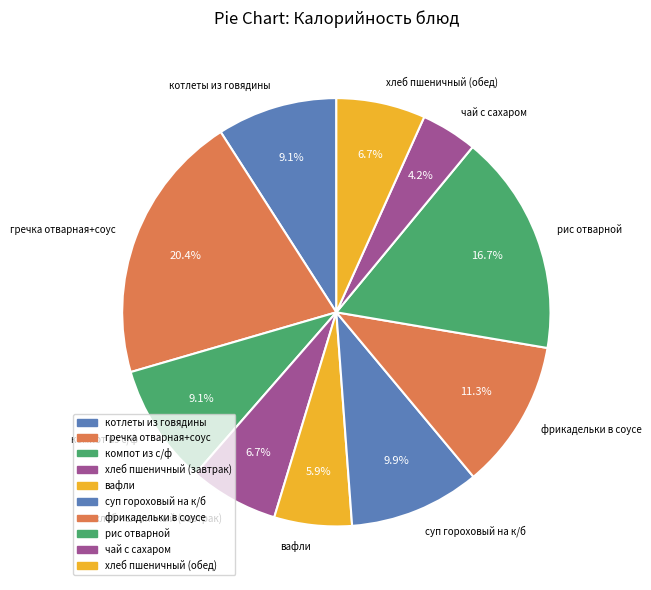

Count the number of slices in the pie.

10